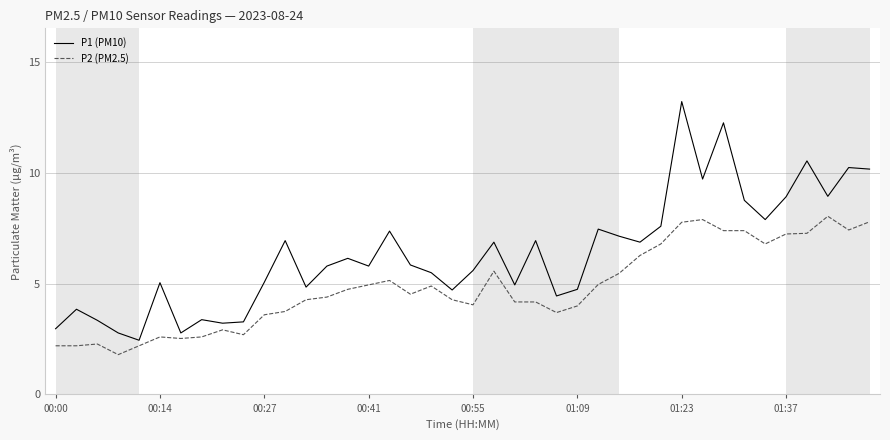

What is the highest value of the P2 (PM2.5) series?

8.1